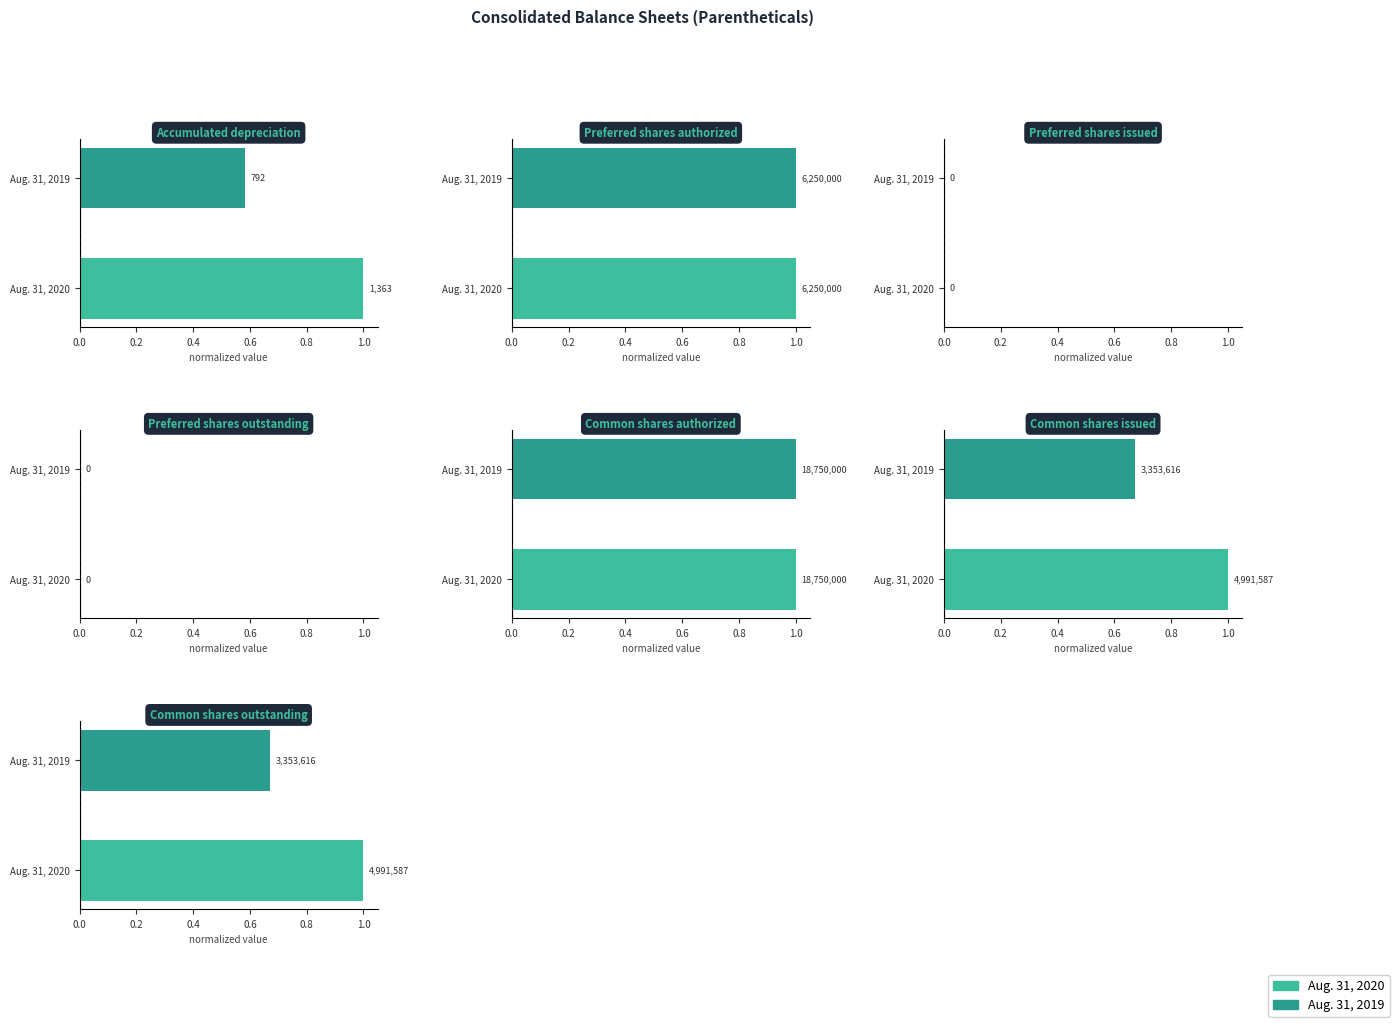

True or false: the data shows 1.7 at Aug. 31, 2020.

False